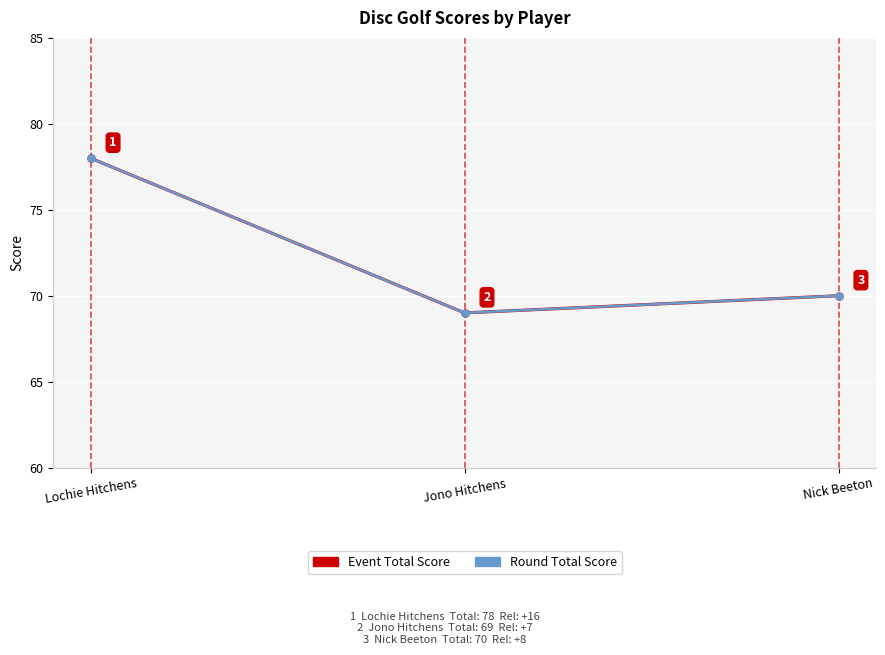

The Round Total Score series shows 94 at Jono Hitchens. True or false?

False